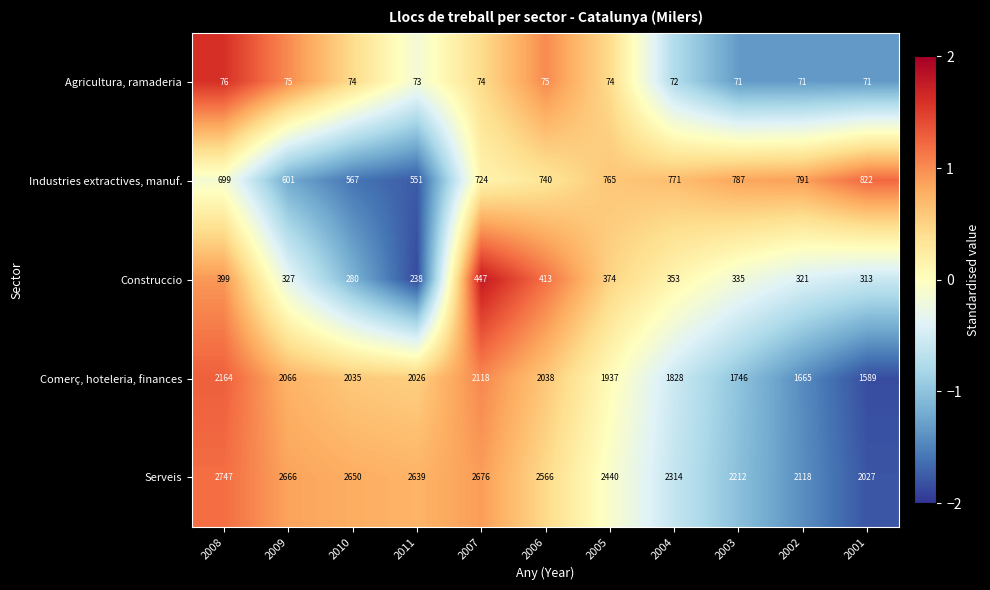

Which series has the widest spread of values?

Serveis